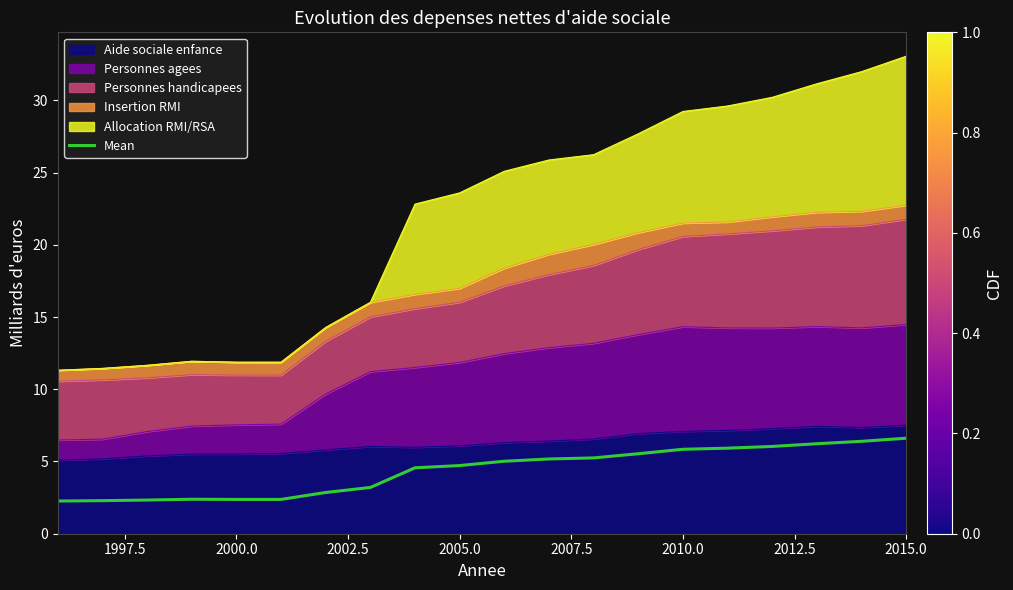

How many data points does each series have?

20